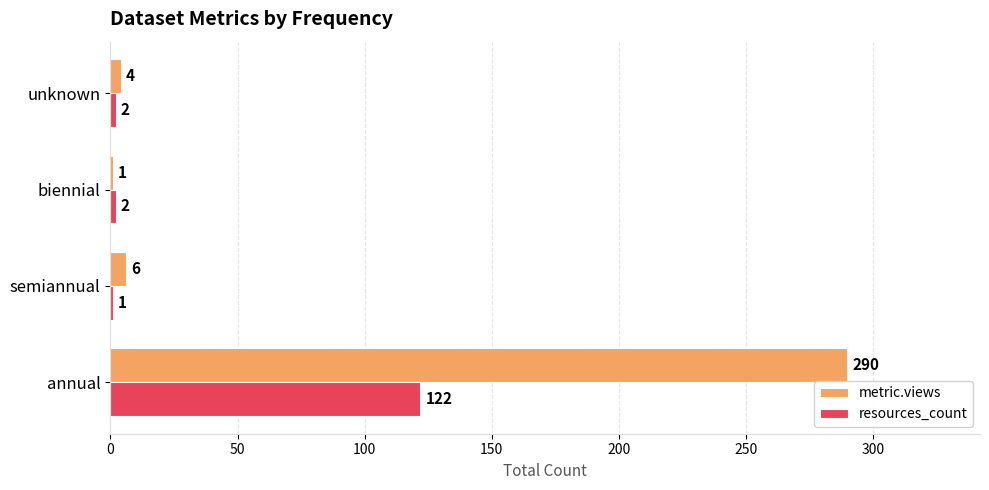

At which category does the chart reach its peak across all series?

annual